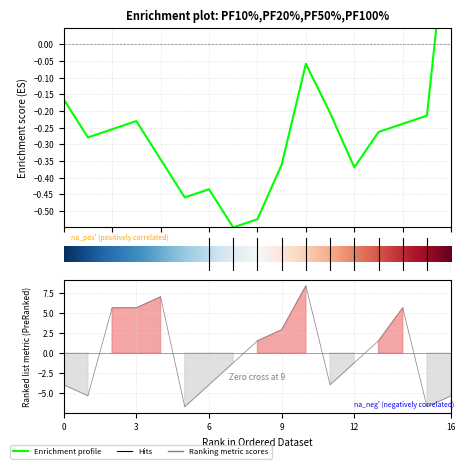

Reading left to right, extract all data points from this chart.

-4.0	-5.3	5.6	5.6	7.0	-6.7	-4.0	-1.2	1.5	2.9	8.4	-4.0	-1.2	1.5	5.6	-6.7	-5.3